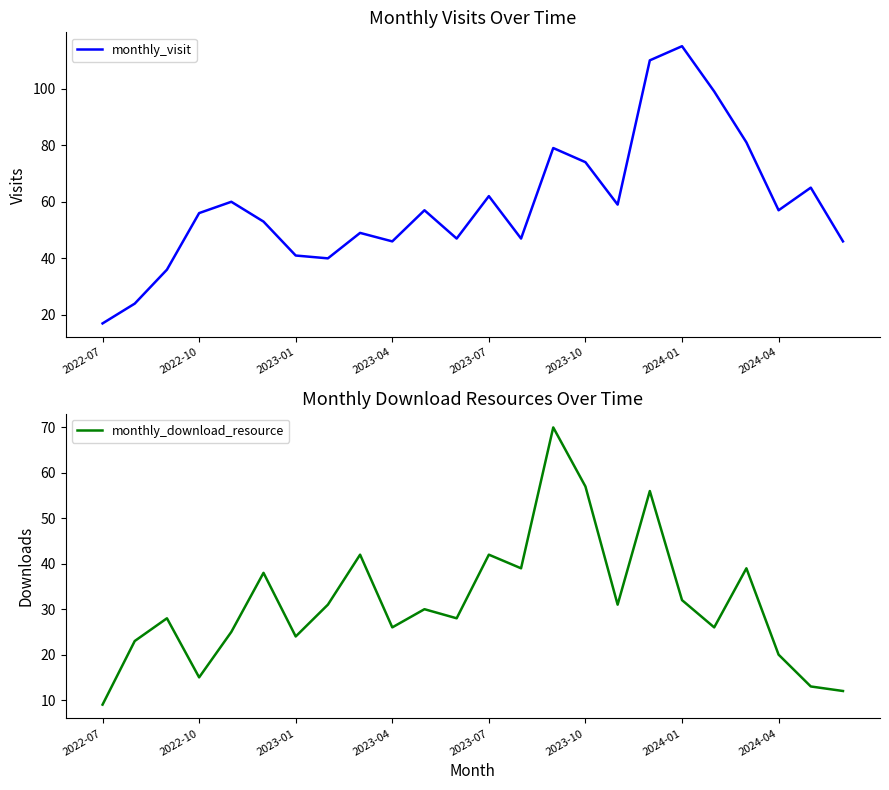

What are all the series names shown in the legend?

monthly_visit, monthly_download_resource